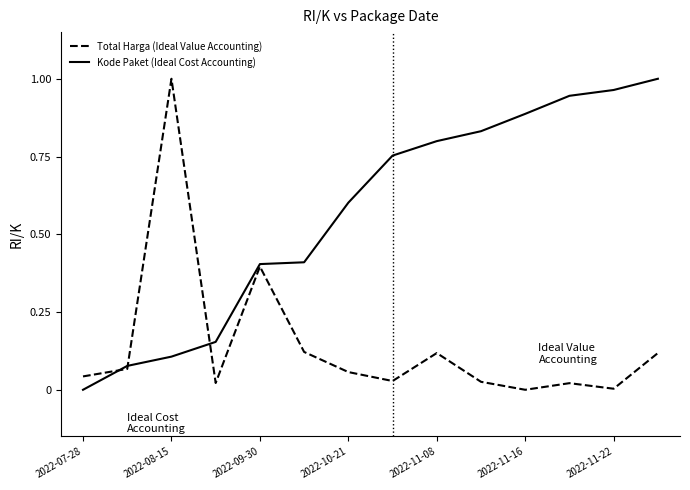

In Total Harga (Ideal Value Accounting), how many points are higher than both neighbors (excluding endpoints)?

4